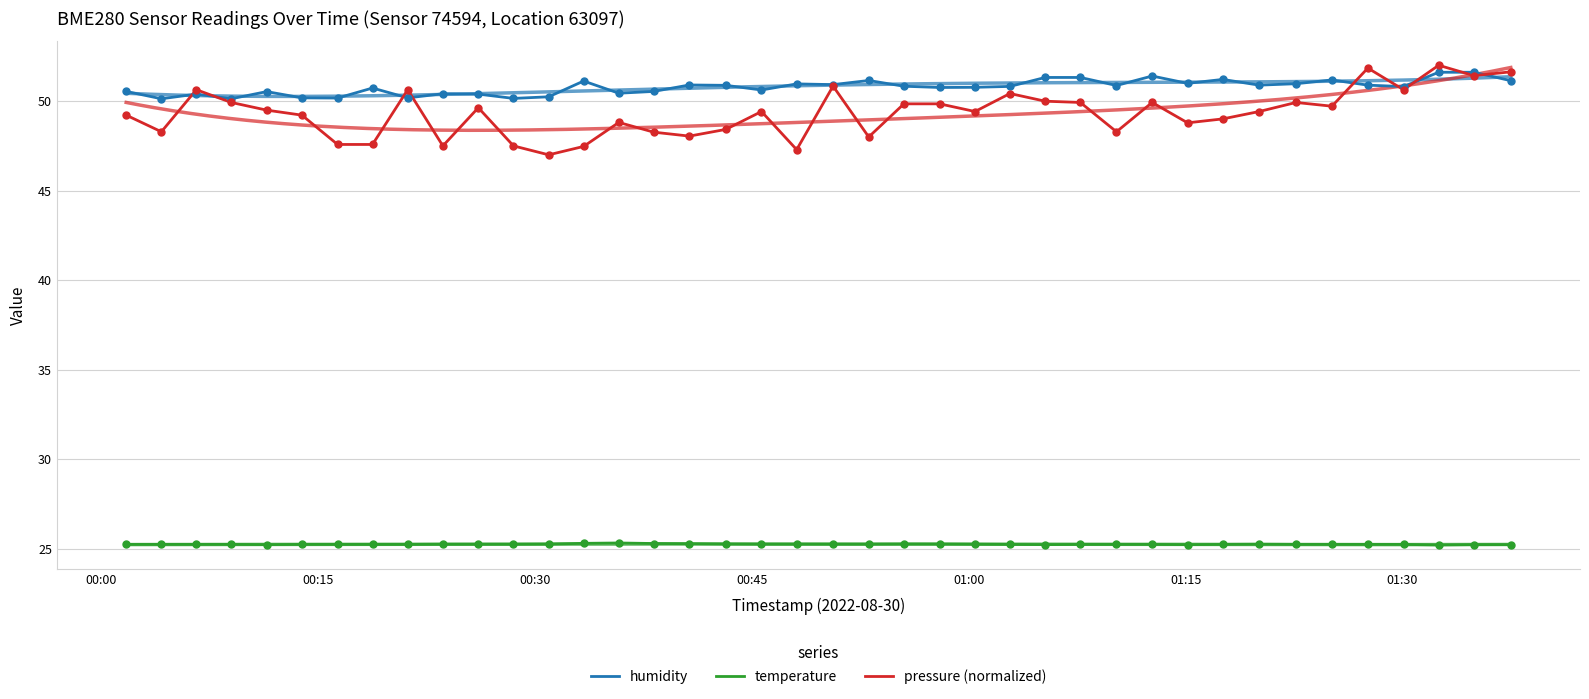

Which series has the largest total across all categories?

humidity